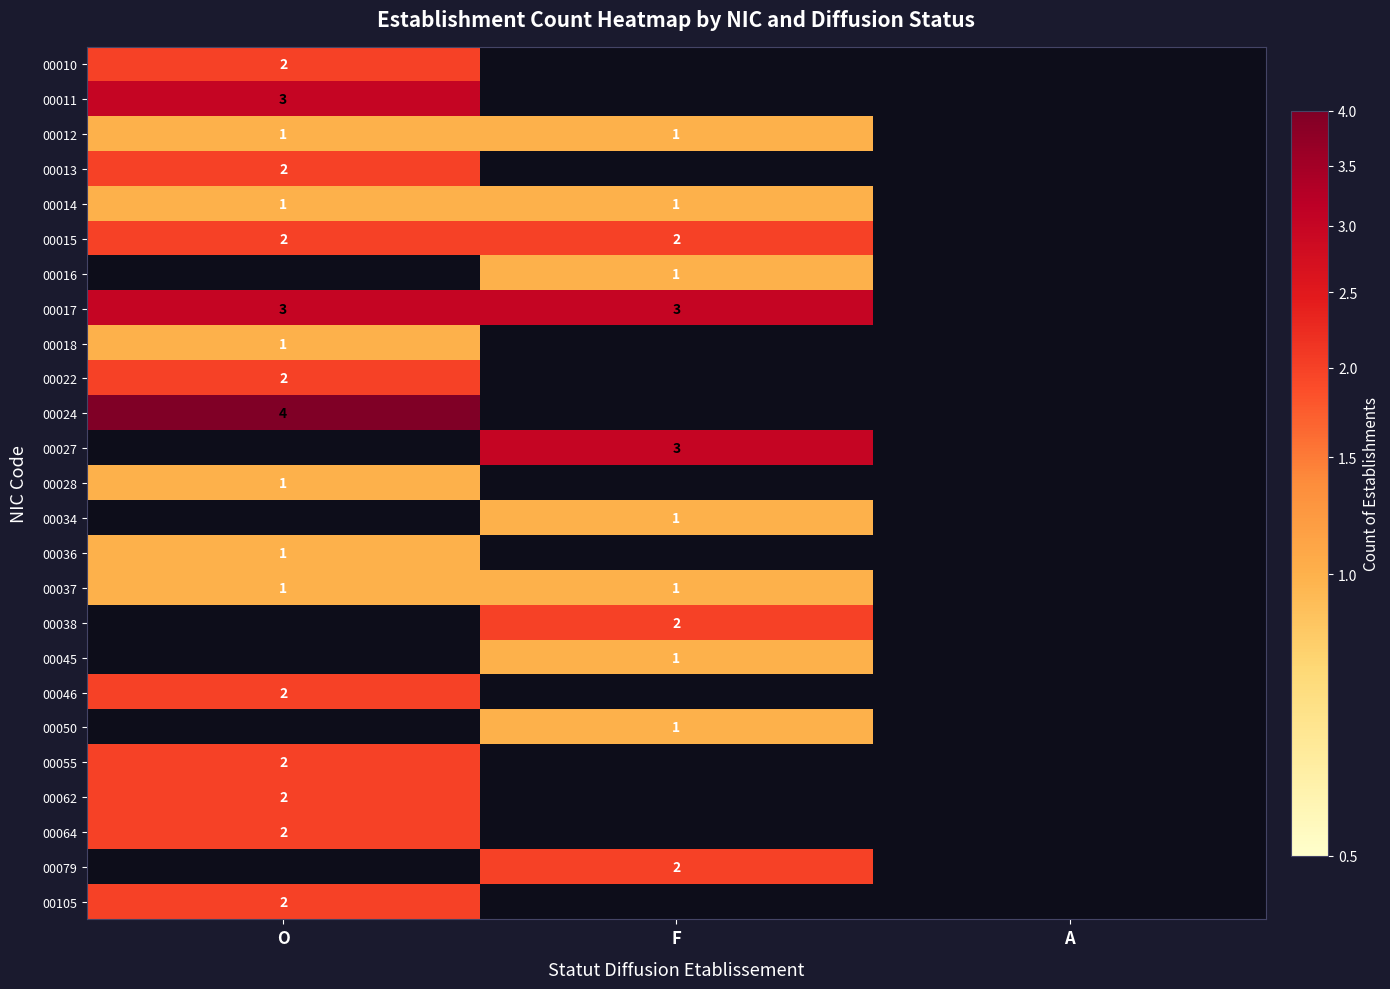

Is it true that 00038 equals 3 at F?

False